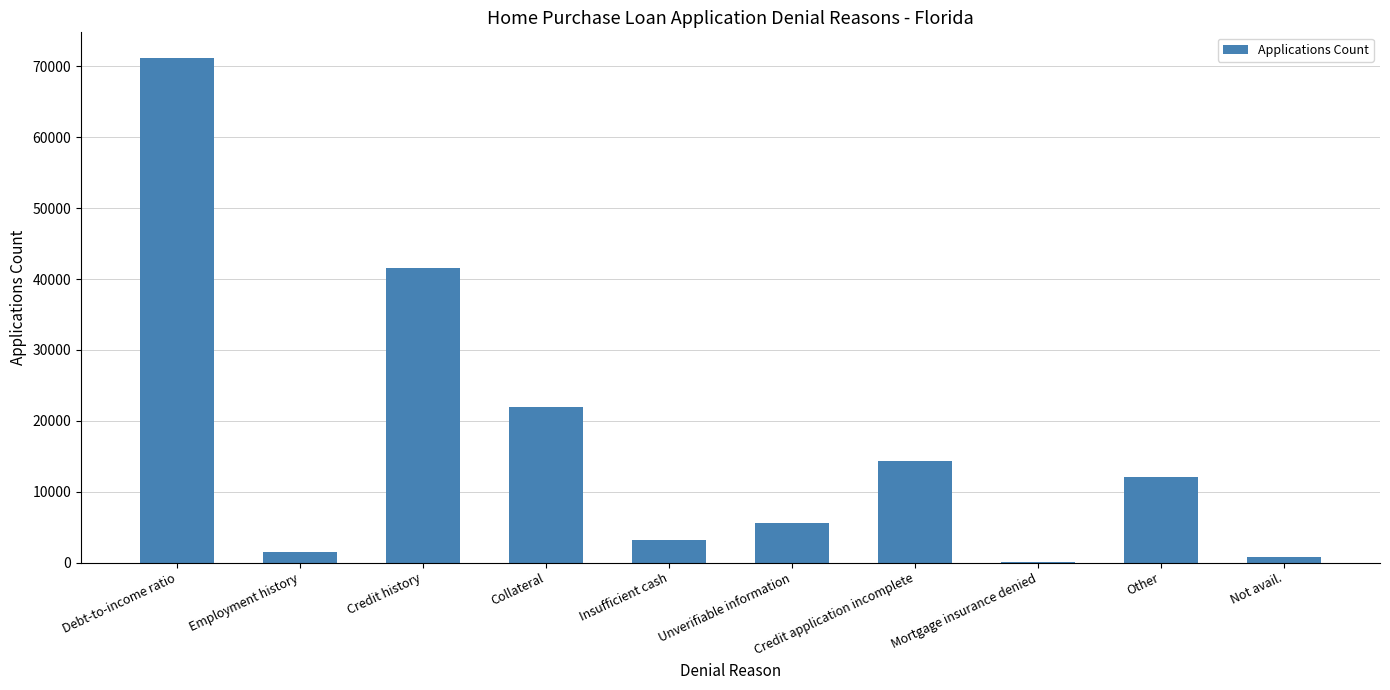

Where does the data first go above 12068?

Debt-to-income ratio